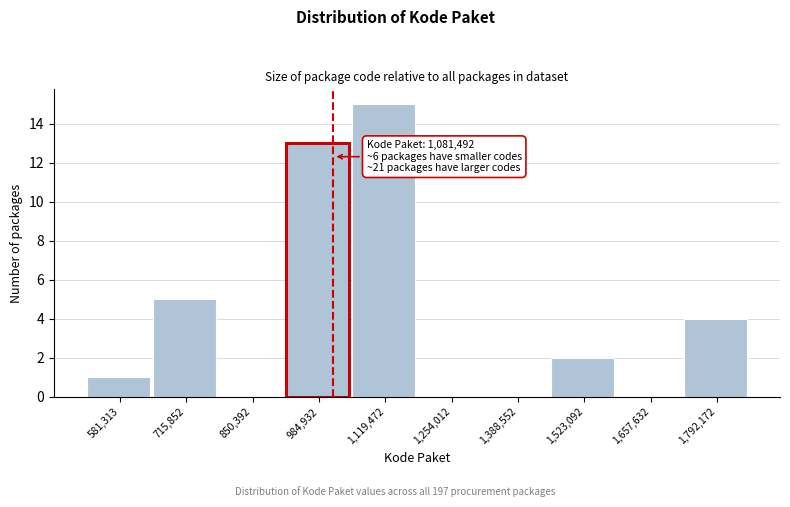

Reading right to left, what are all the values shown in this chart?

1,792,172=4	1,657,632=0	1,523,092=2	1,388,552=0	1,254,012=0	1,119,472=15	984,932=13	850,392=0	715,852=5	581,313=1